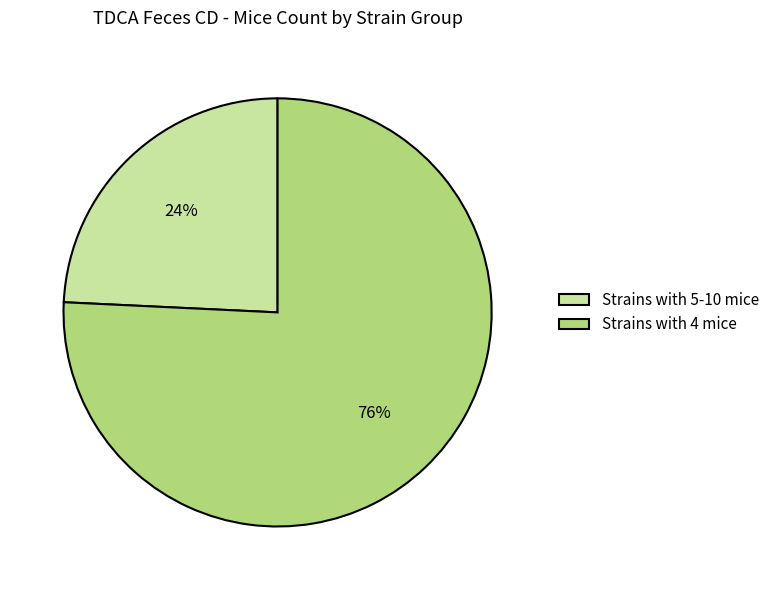

Between Strains with 4 mice and Strains with 5-10 mice, which is larger?

Strains with 4 mice